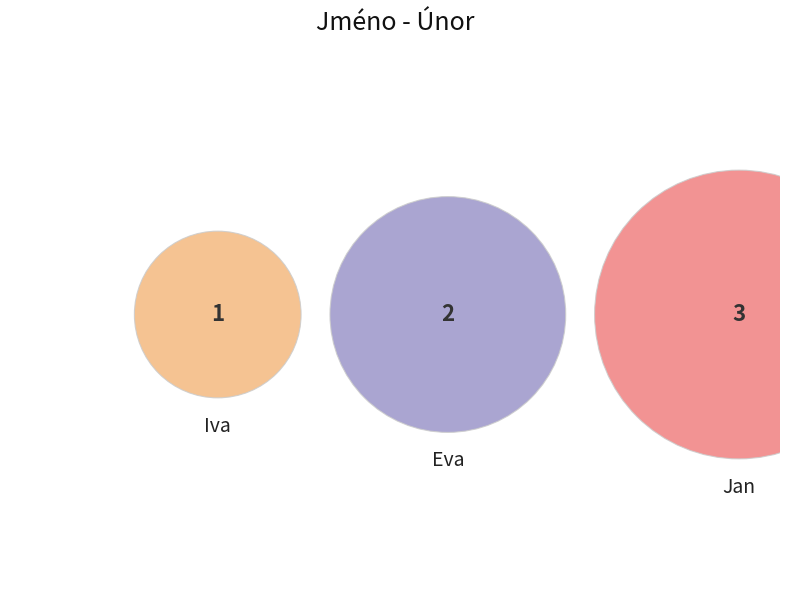

The Iva slice represents 17% of the pie. True or false?

True